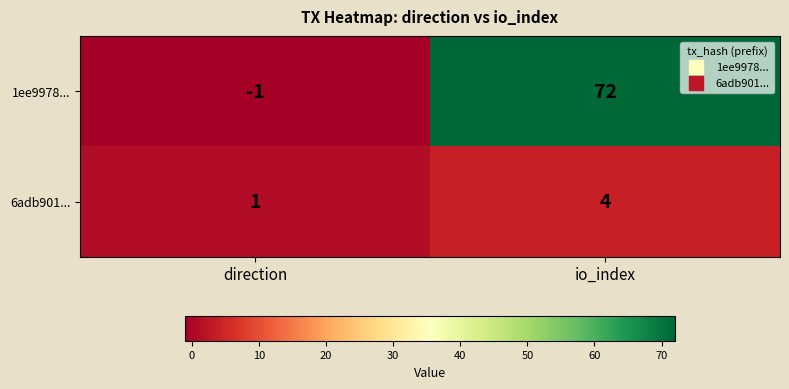

What is the approximate value of 1ee9978... at io_index?

72